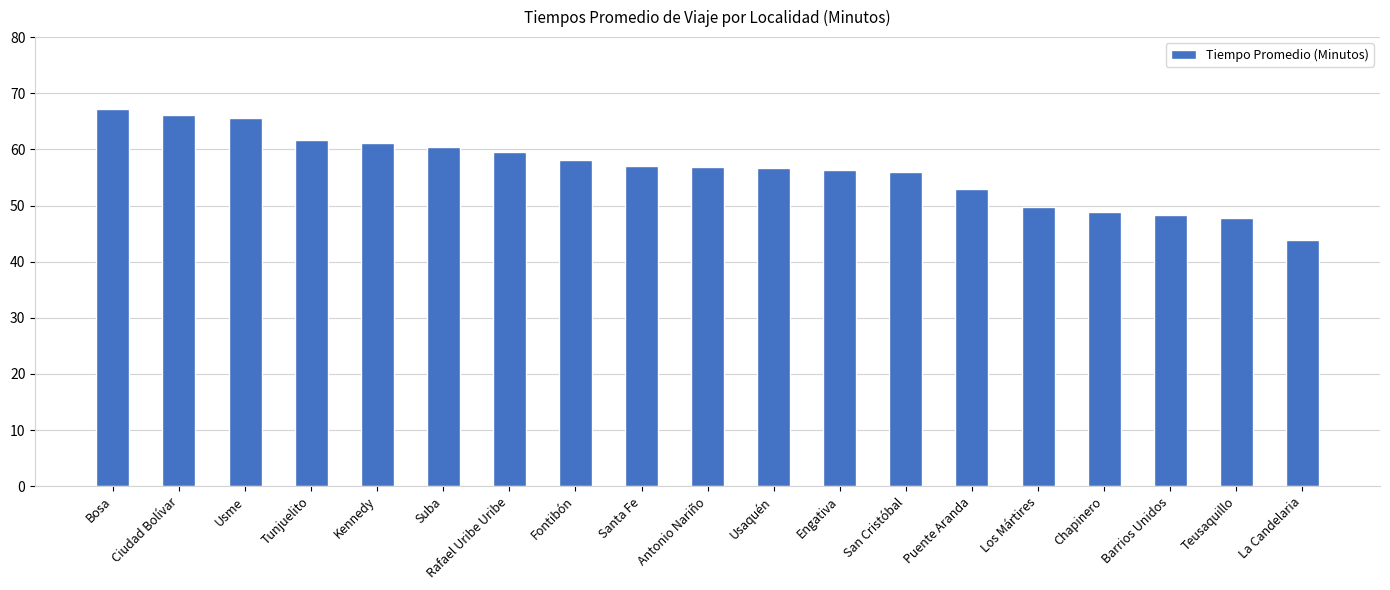

Count the number of data series in this chart.

1